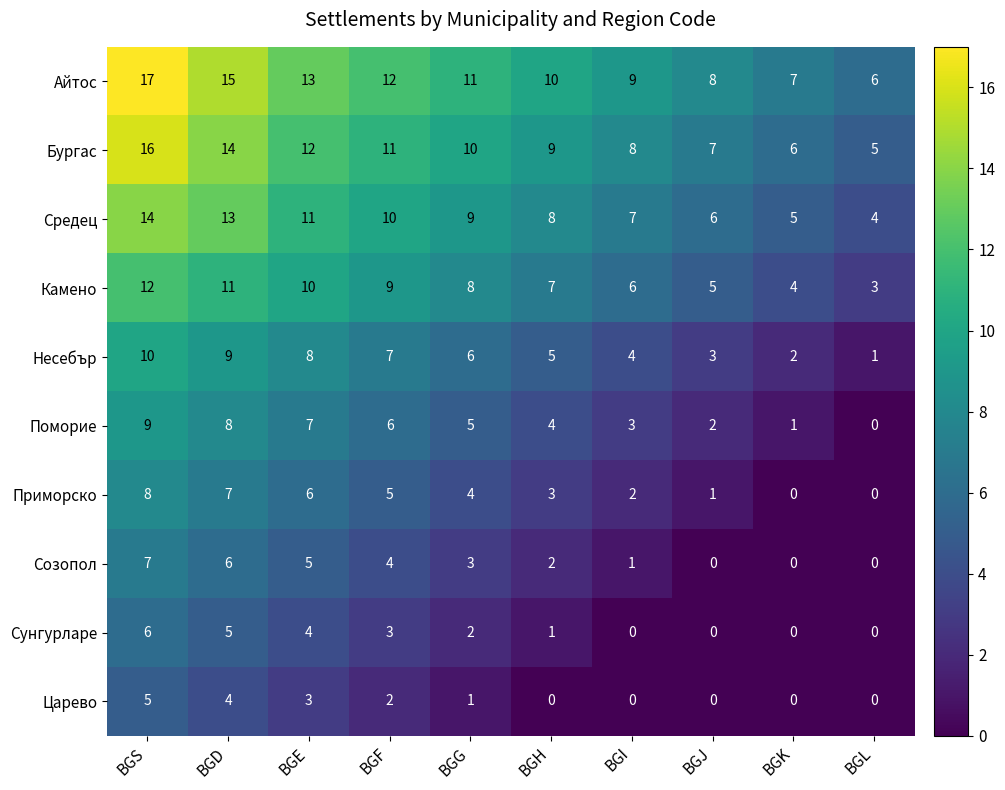

Is it true that Айтос equals 6 at BGL?

True